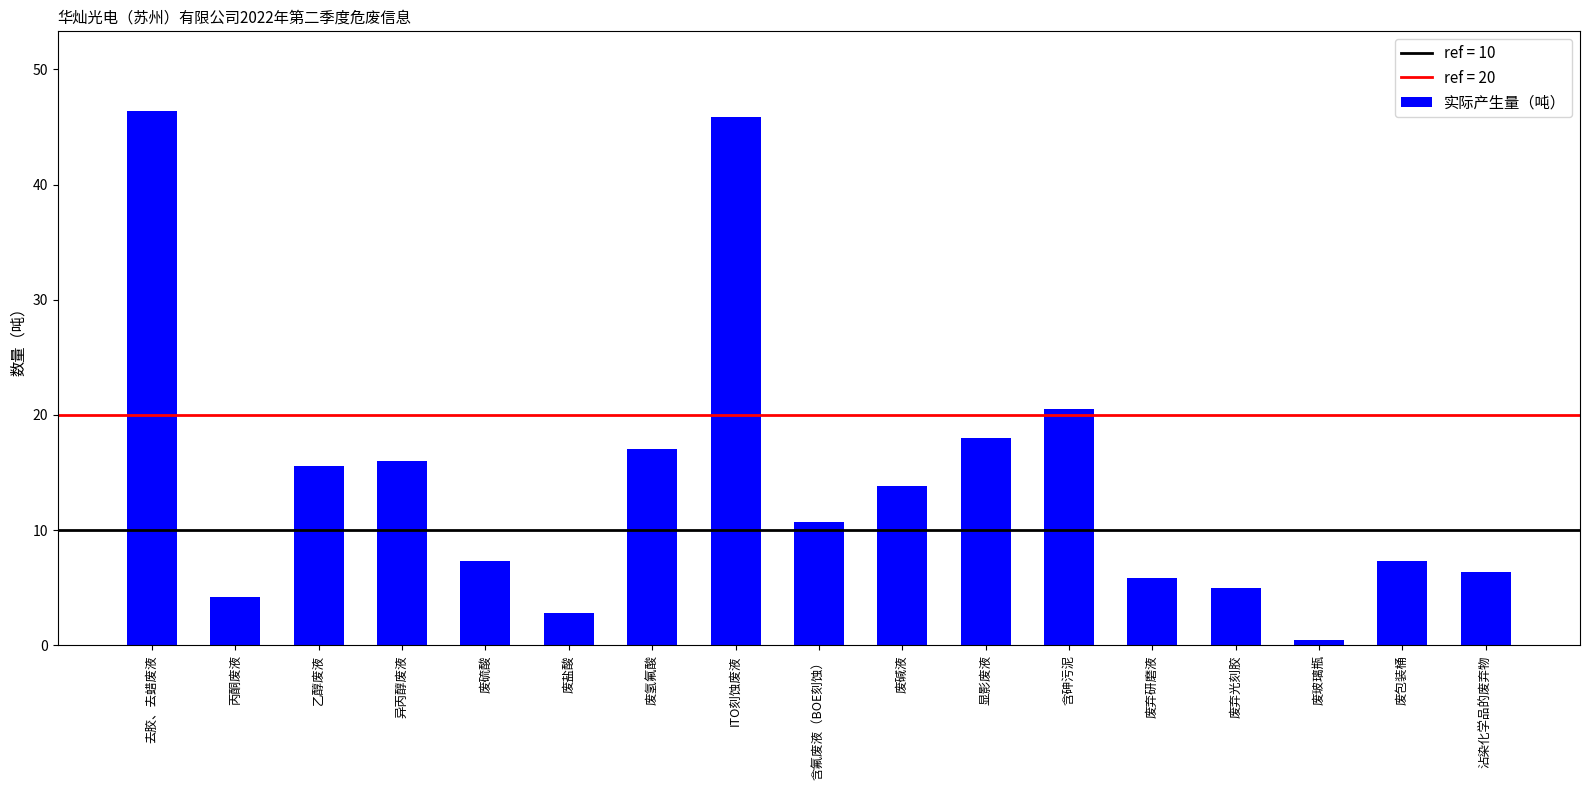

At which category does the chart reach its minimum across all series?

废玻璃瓶